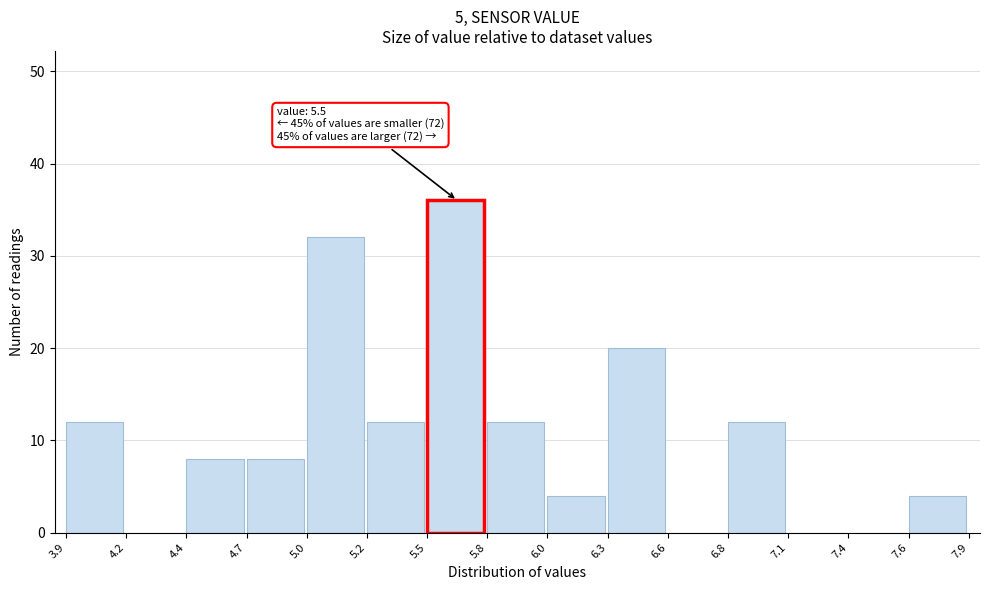

Over which range of the x-axis is the bar tallest?

5.5 to 5.8